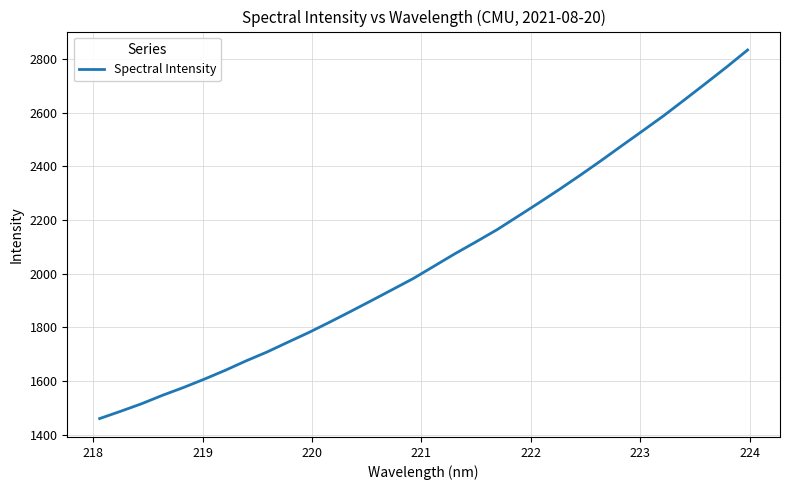

What is the difference between the maximum and minimum values?

1374.0